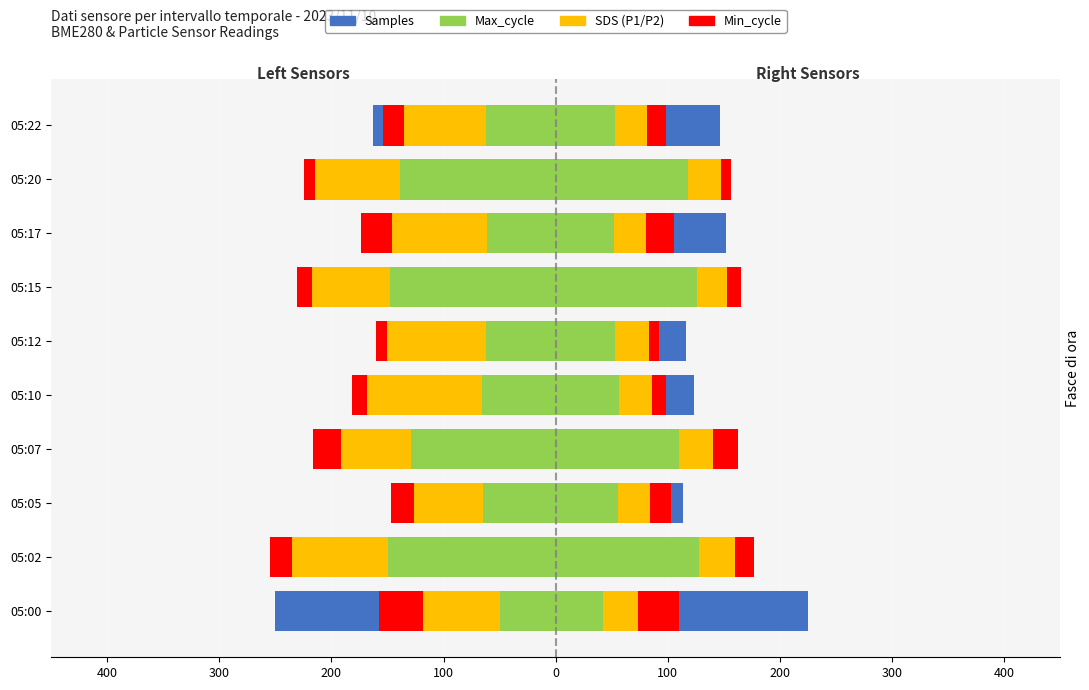

At which label is Min_cycle closest to -25?

05:07